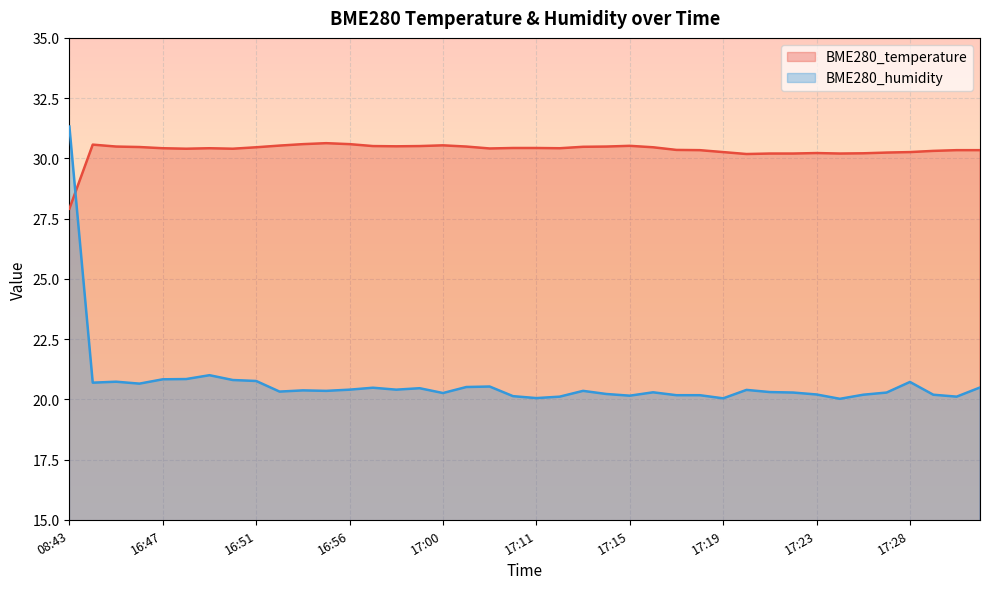

At which label does BME280_humidity reach its peak?

08:43